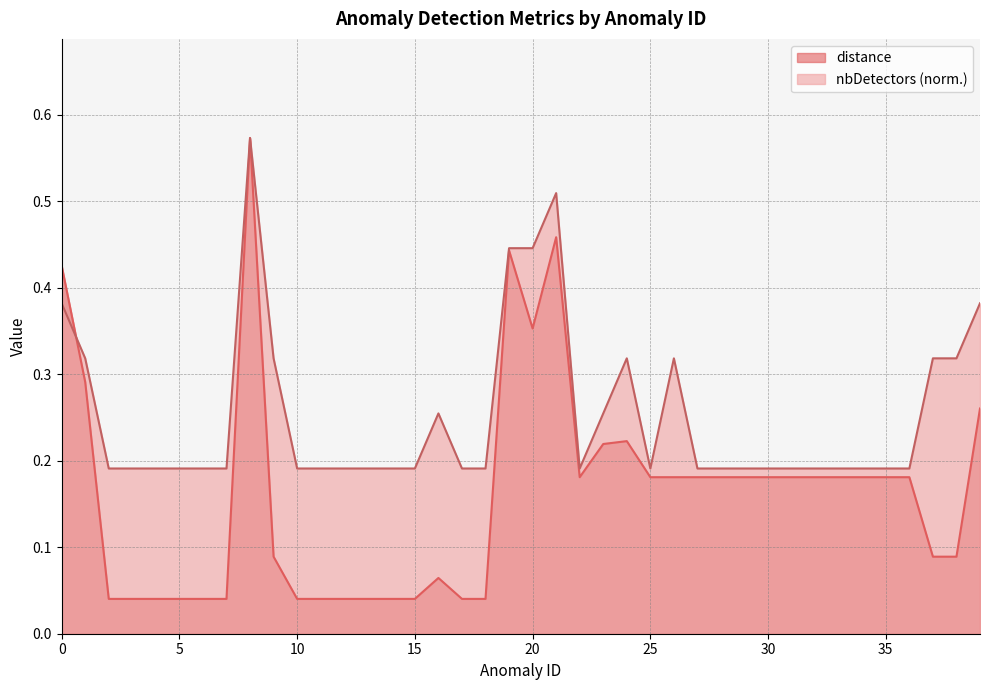

What is the spread (max minus min) of values at 13?

0.2